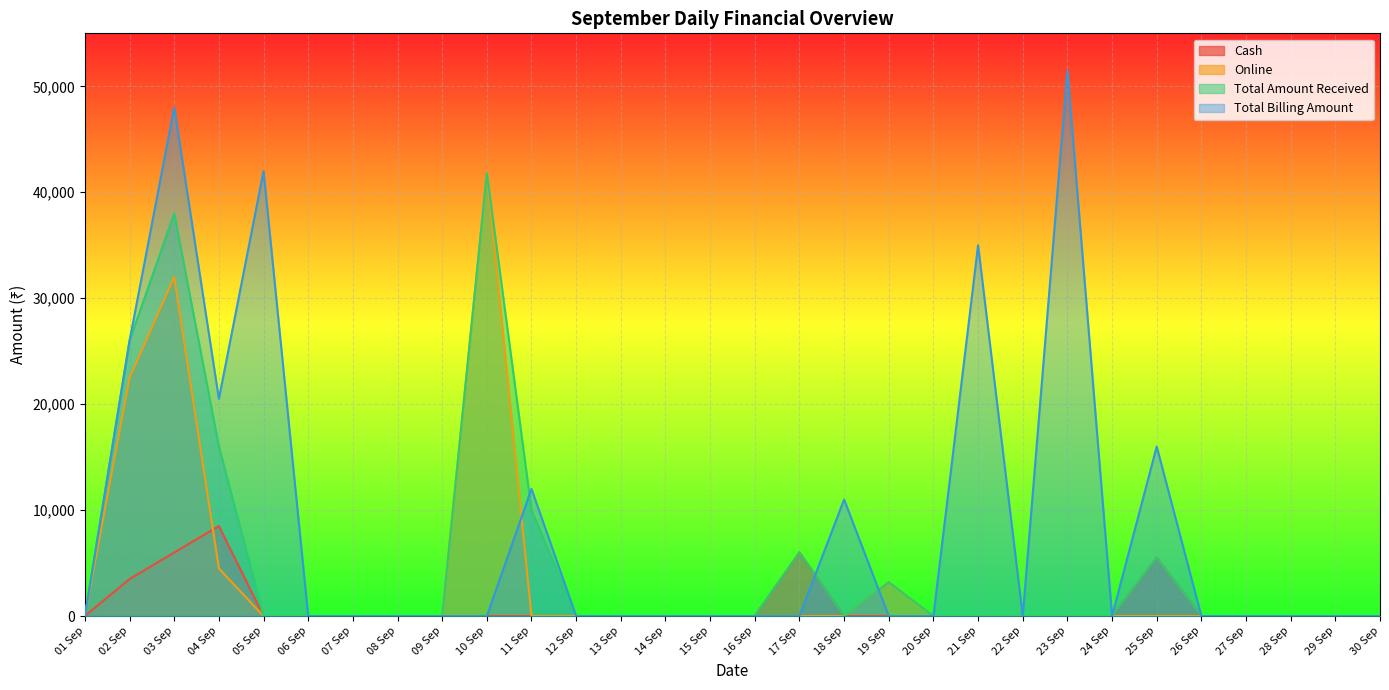

At which category is the sum across all series the highest?

03 Sep